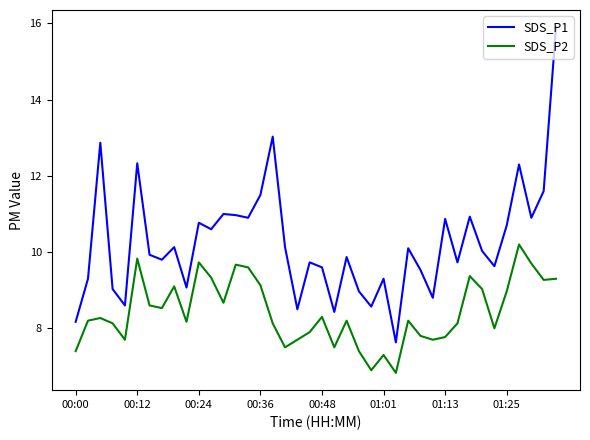

True or false: SDS_P2 and SDS_P1 cross at least once.

False